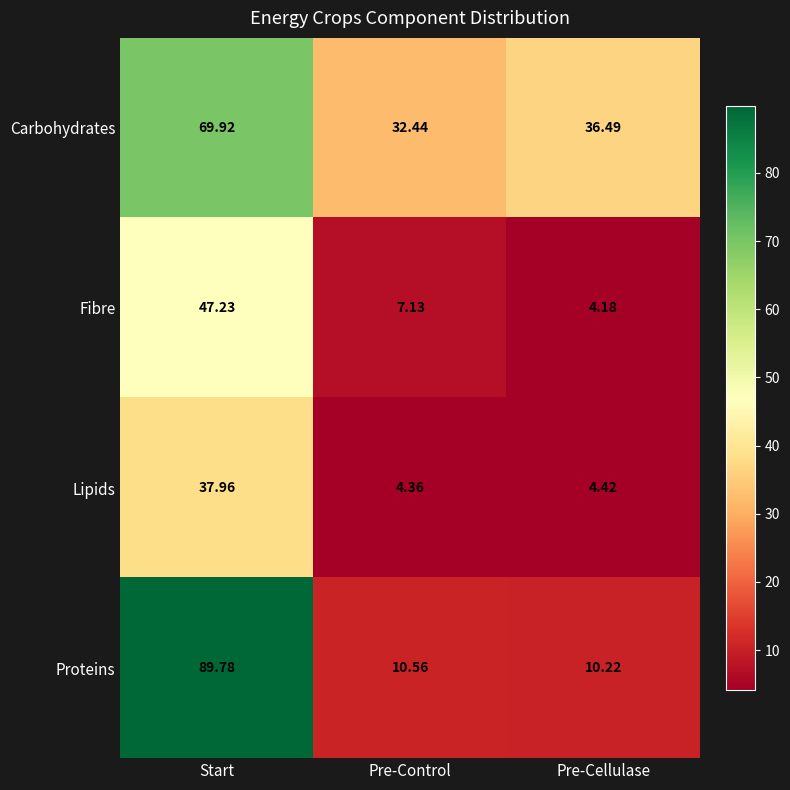

At which label does Lipids reach its minimum?

Pre-Control